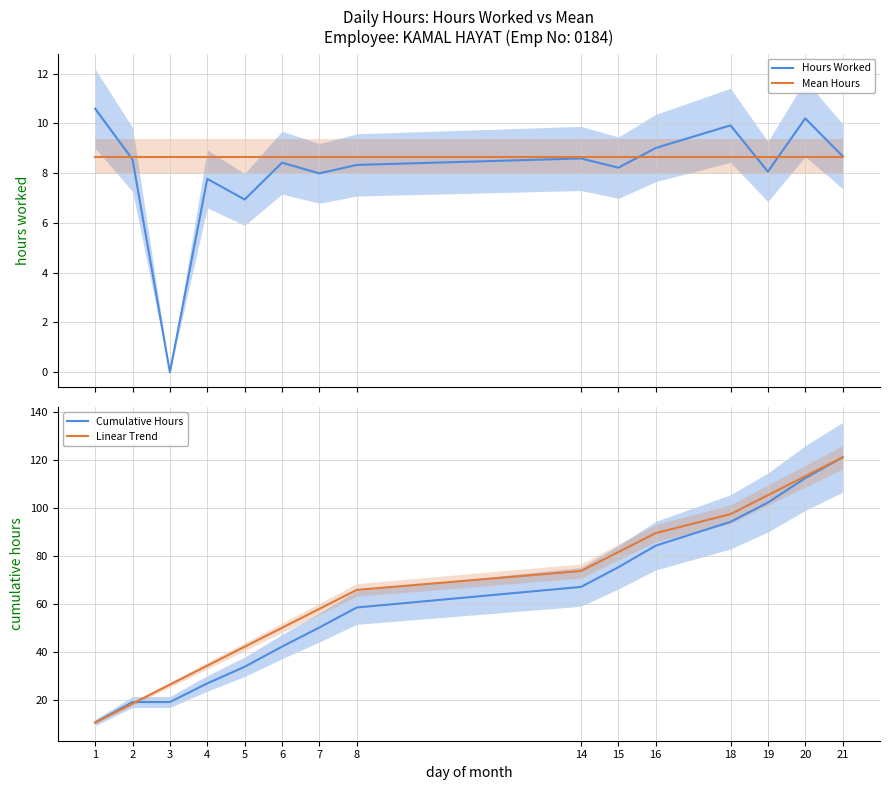

What is the sum of the Cumulative Hours values at 6 and 19?

144.7